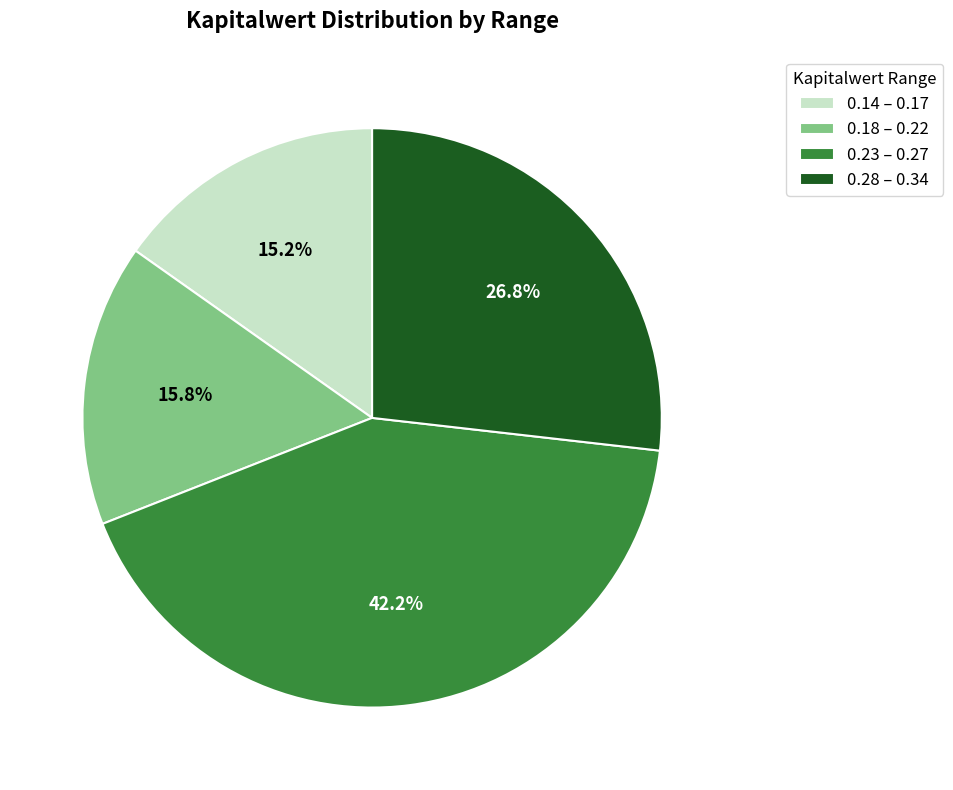

Is there any slice that represents more than half of the pie?

No